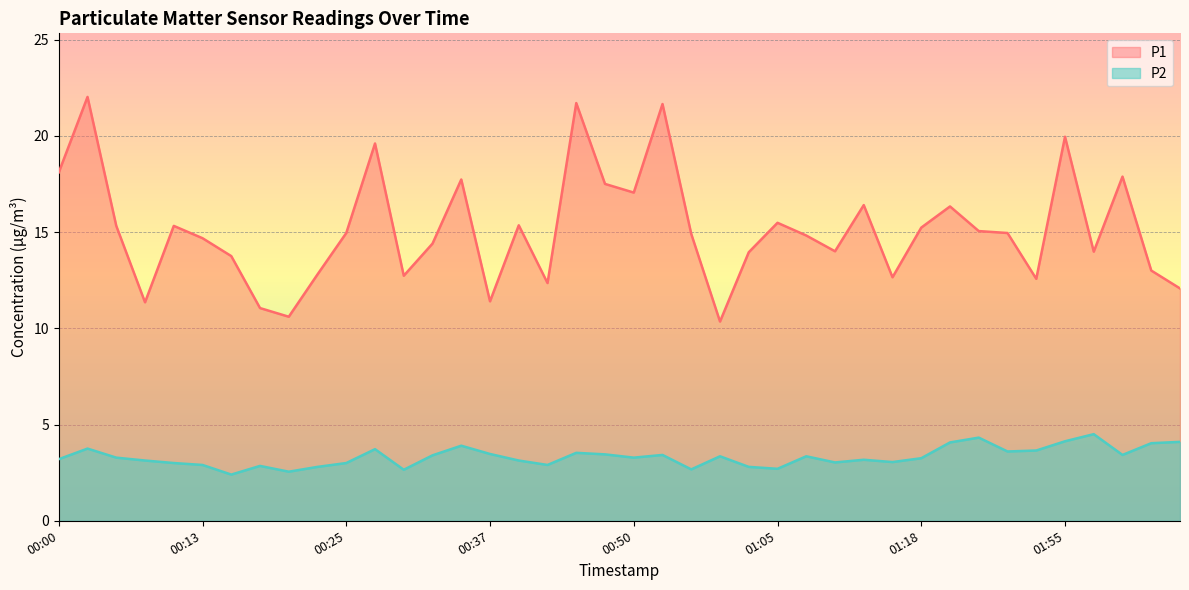

Between 00:33 and 01:08, which is larger?

01:08